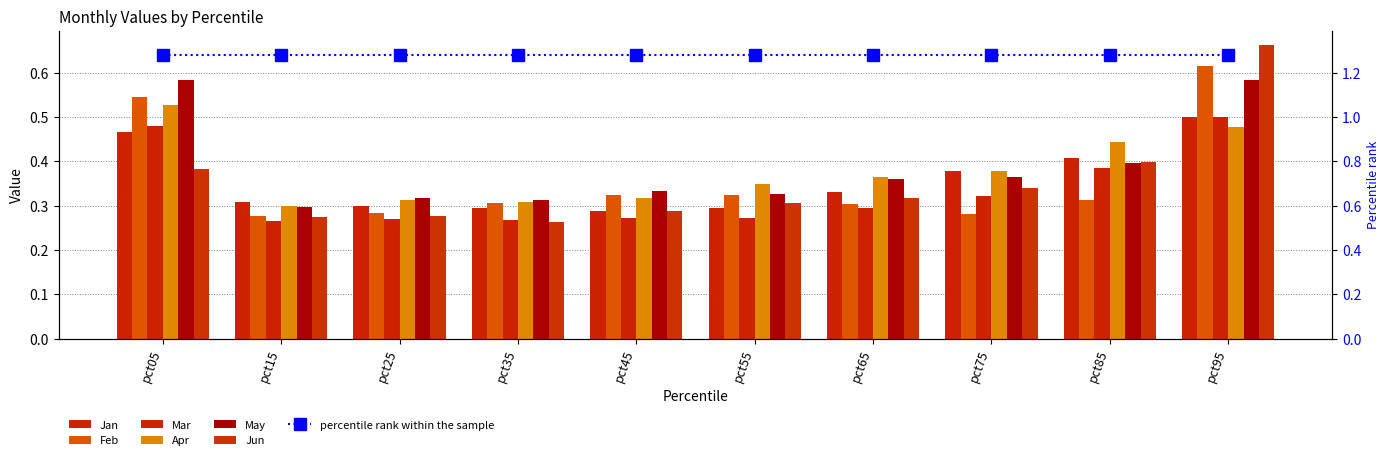

What is the minimum value shown in the chart?

0.3